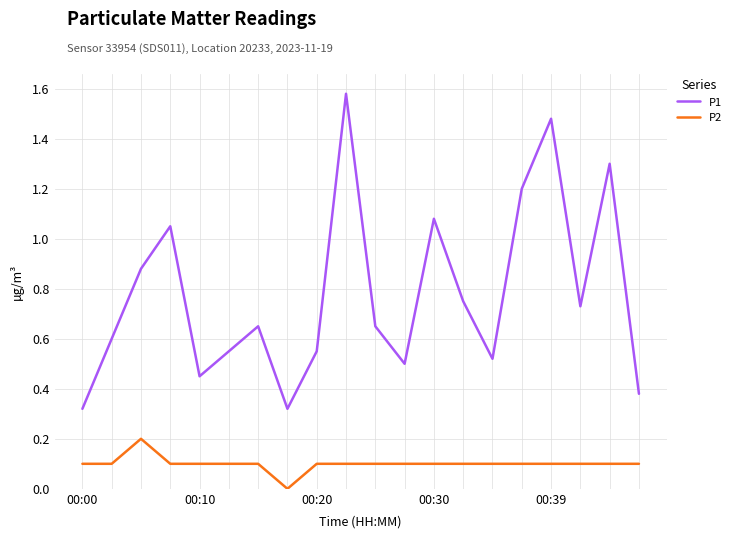

Which series has the largest total across all categories?

P1